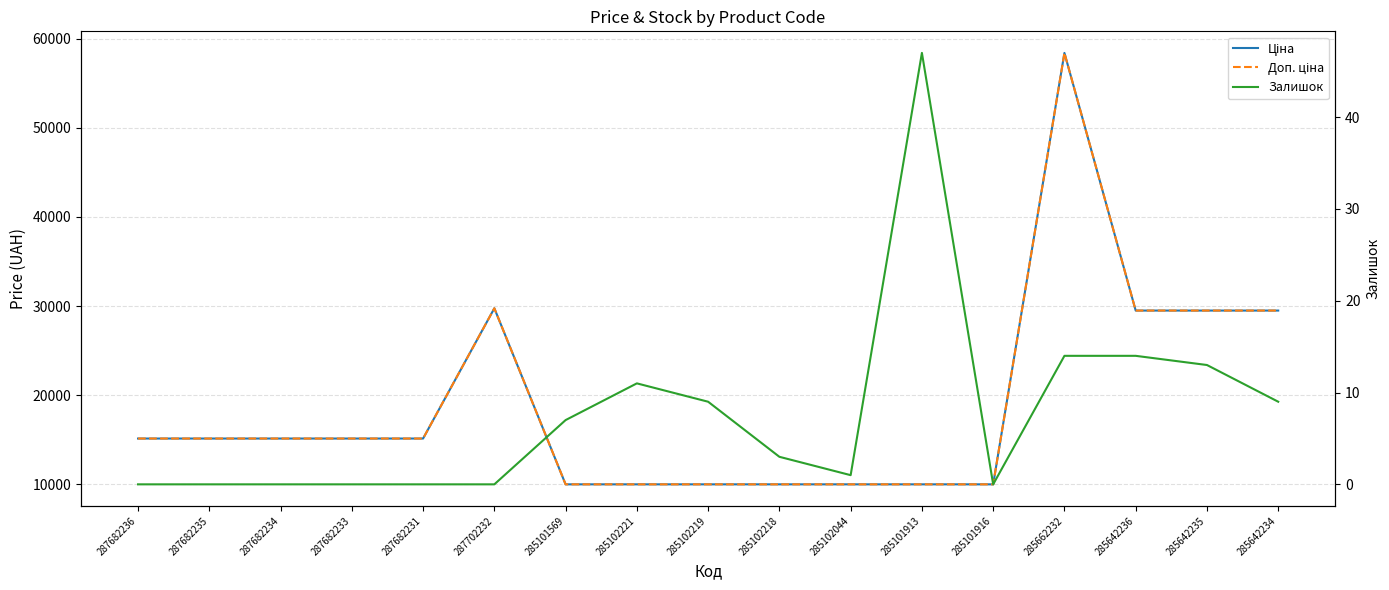

True or false: Доп. ціна and Ціна cross at least once.

False